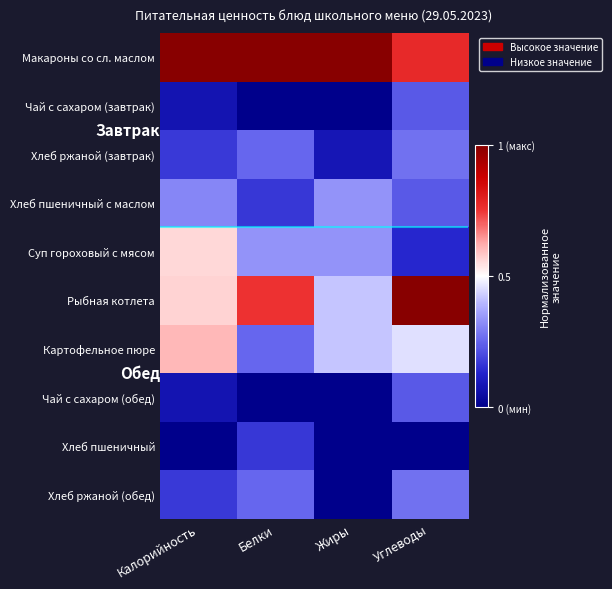

At which category does the chart reach its peak across all series?

Калорийность